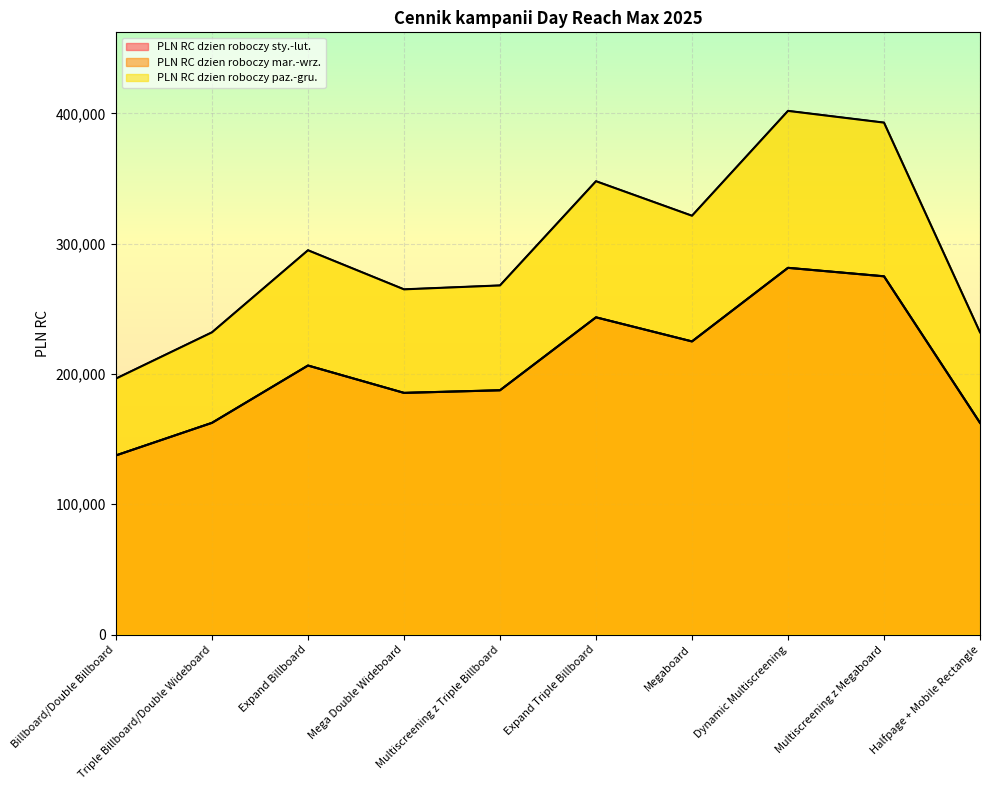

Where does the PLN RC dzien roboczy sty.-lut. series first go above 206500?

Expand Triple Billboard